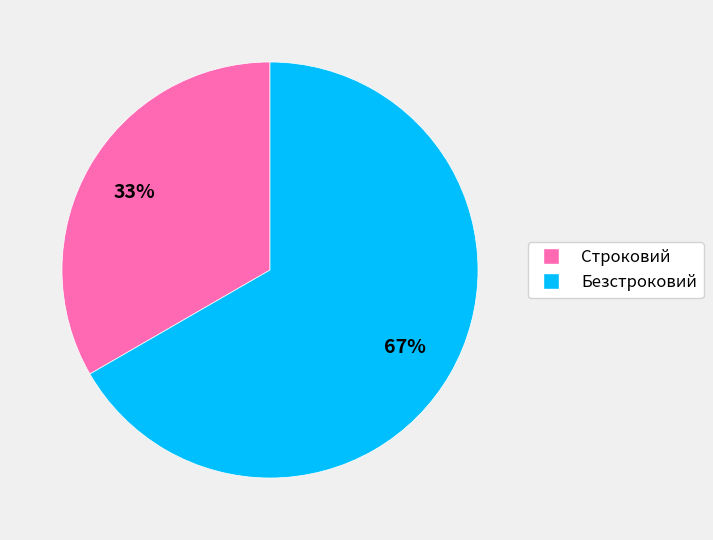

What is the smallest slice in the pie chart?

Строковий